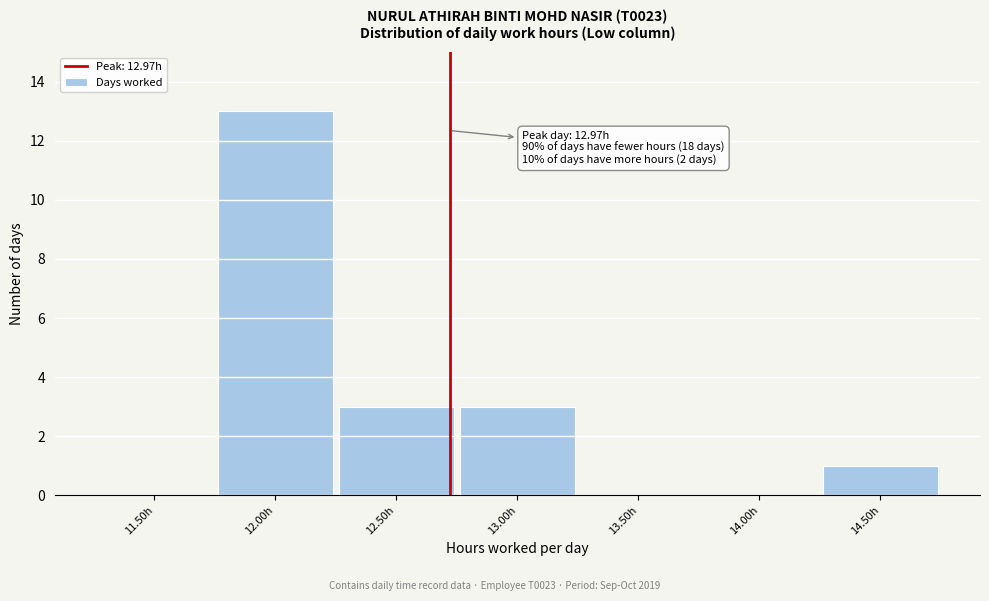

Reading right to left, extract all data points from this chart.

14.50h=1	14.00h=0	13.50h=0	13.00h=3	12.50h=3	12.00h=13	11.50h=0